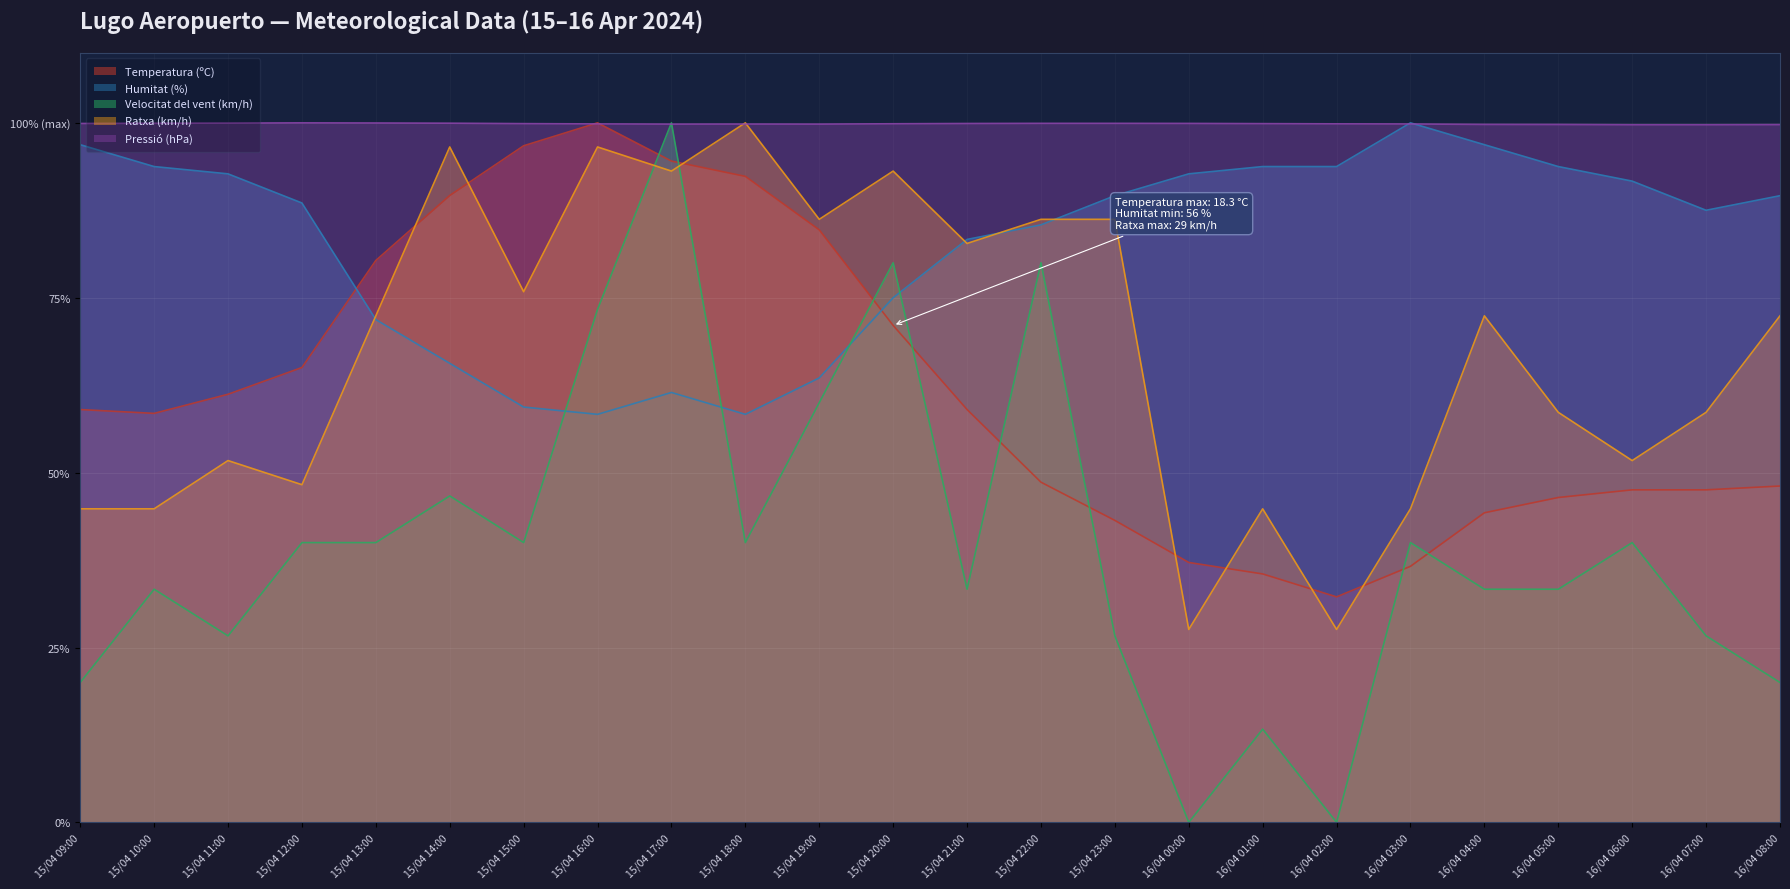

At which category is the sum across all series the highest?

15/04 17:00